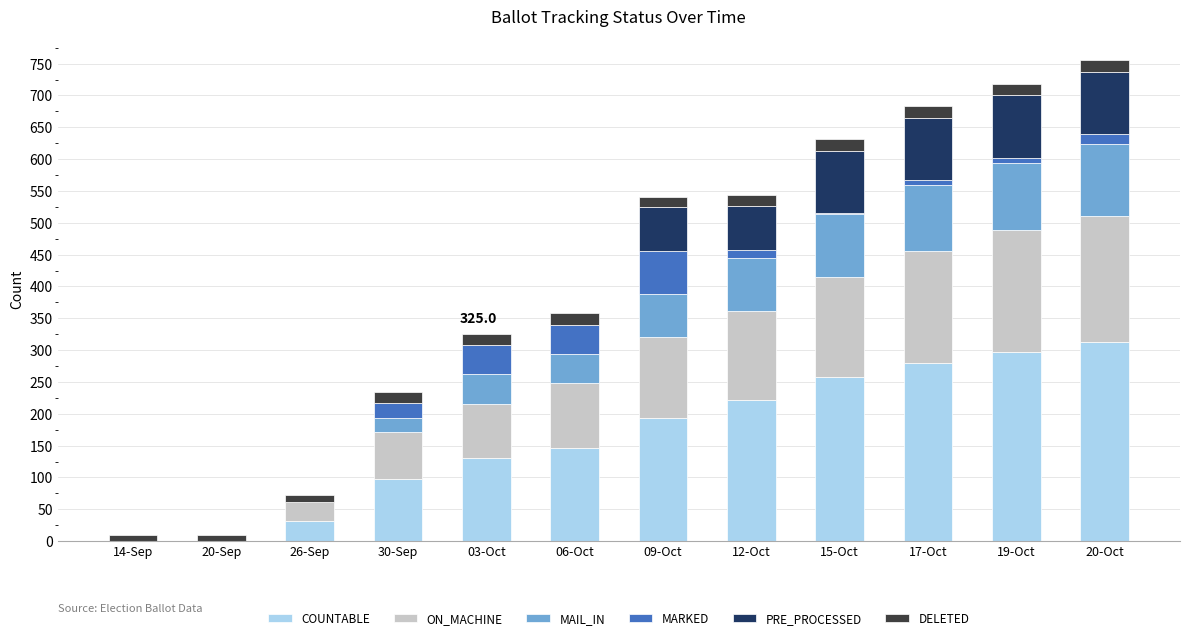

How many series are shown in this chart?

6